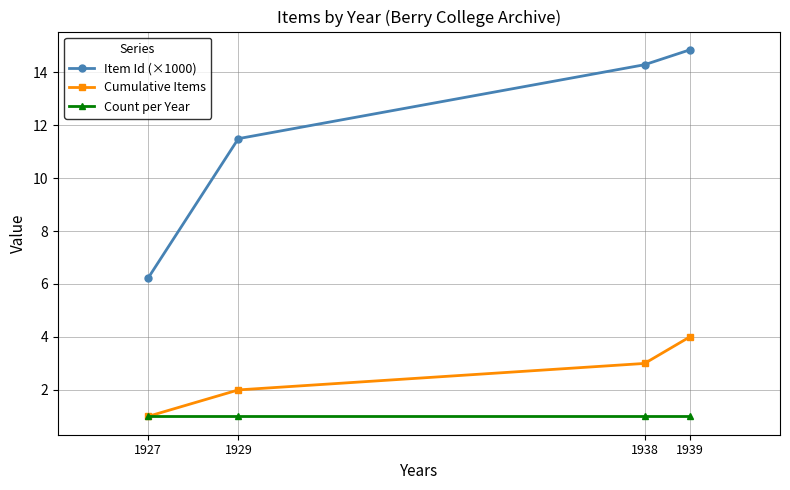

Reading left to right, extract all data points from this chart.

Item Id (×1000): 6.2	11.5	14.3	14.8
Cumulative Items: 1.0	2.0	3.0	4.0
Count per Year: 1.0	1.0	1.0	1.0